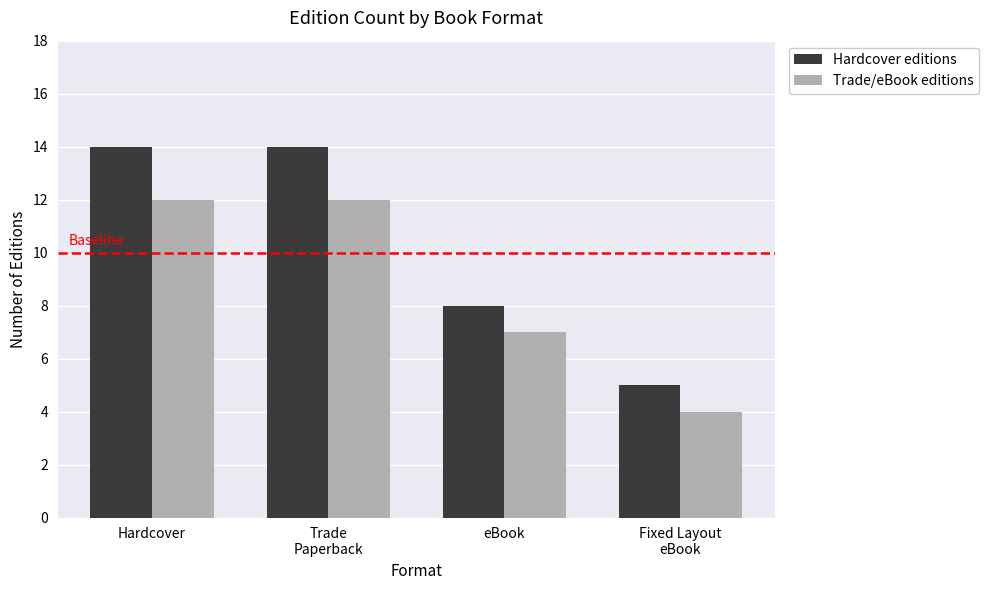

The Hardcover editions series shows 14 at Hardcover. True or false?

True